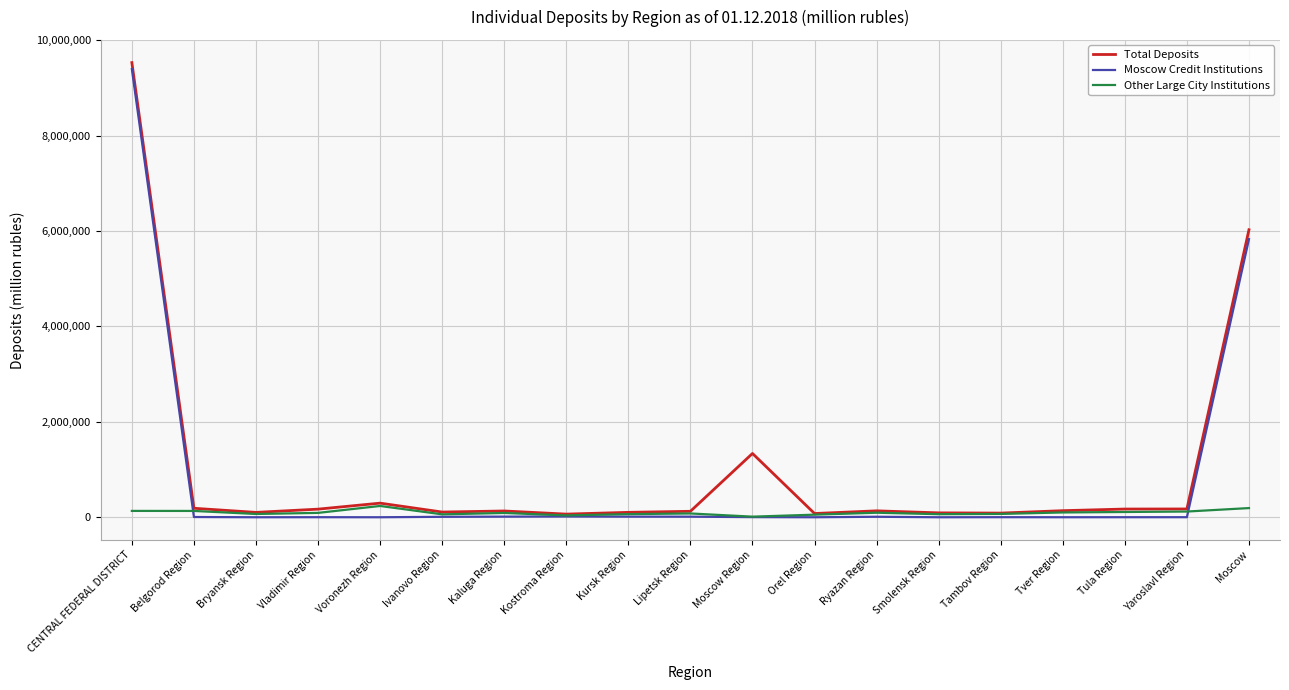

How many categories are shown in the chart?

19